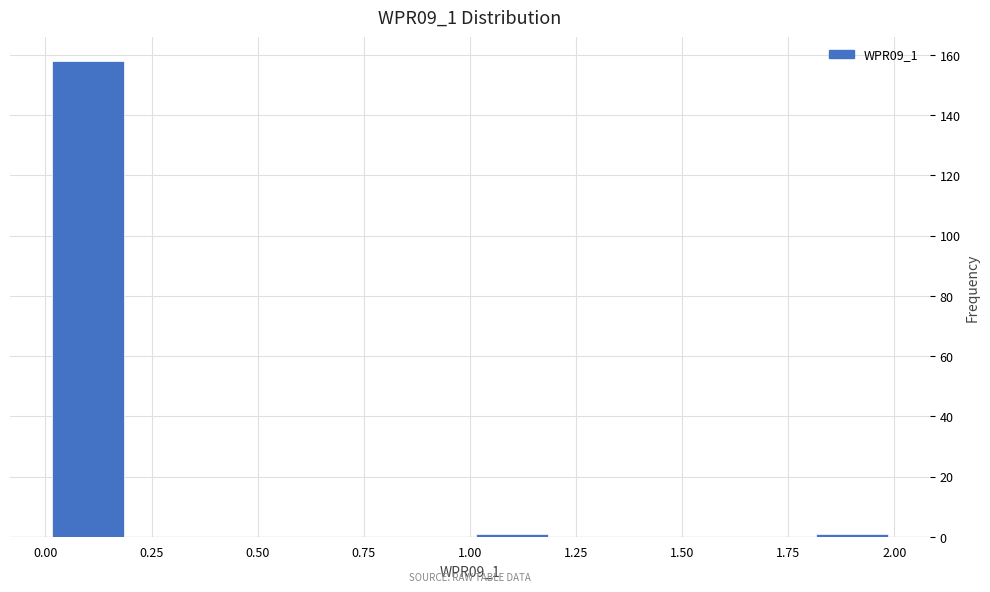

How tall is the bar that spans 0.0 to 0.2 on the x-axis? The values are not printed on the chart, so give them approximately, as read against the axis.

158